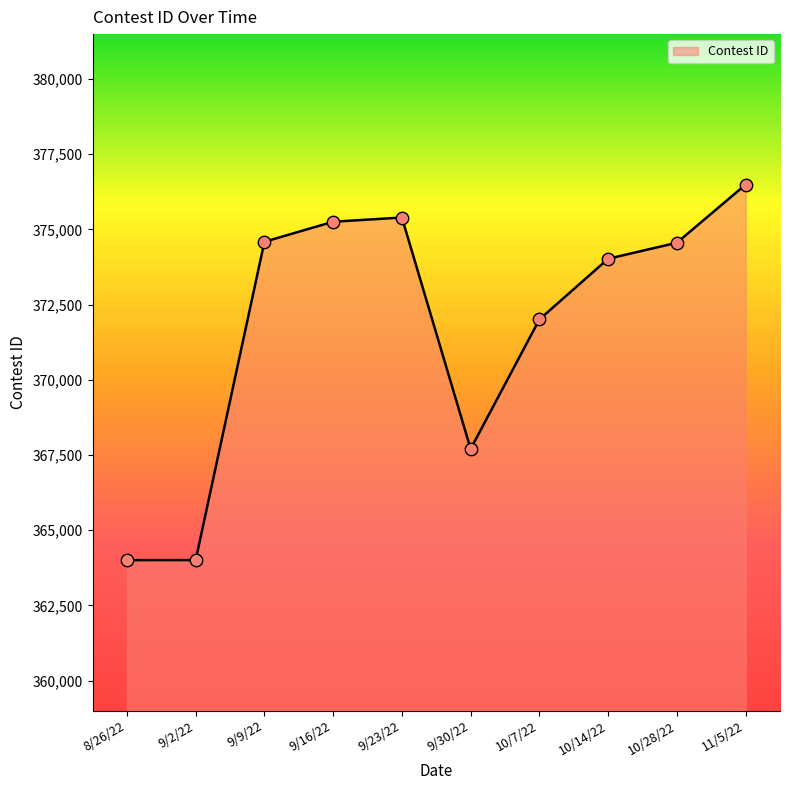

Which has a higher value, 11/5/22 or 9/2/22?

11/5/22